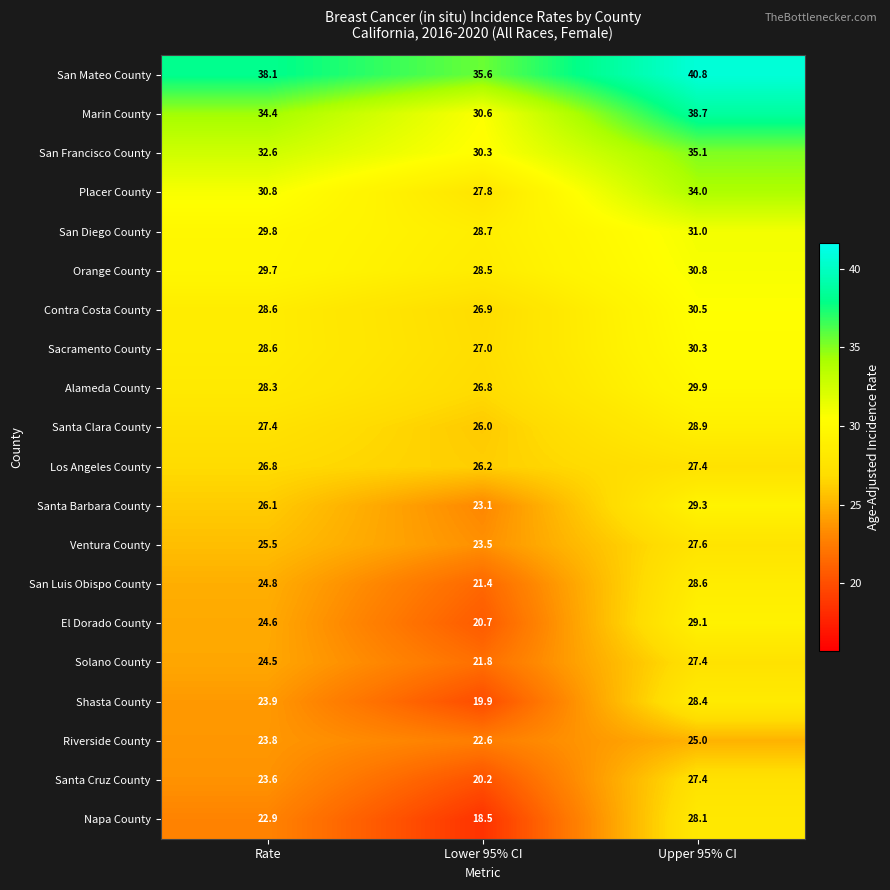

Is the value of Orange County at Upper 95% CI greater than the value of San Mateo County at Rate?

No